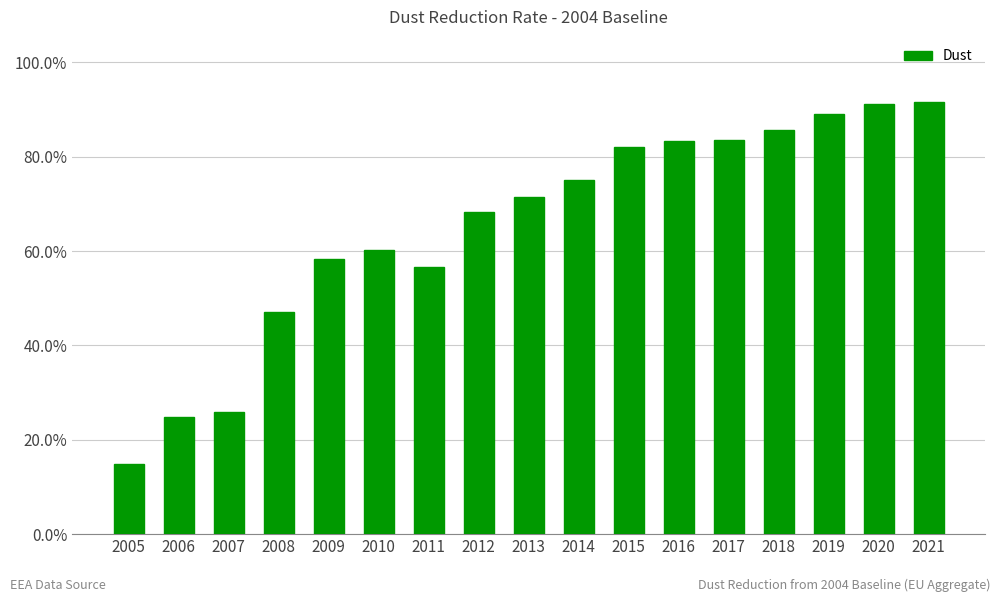

Reading right to left, extract all data points from this chart.

0.9	0.9	0.9	0.9	0.8	0.8	0.8	0.8	0.7	0.7	0.6	0.6	0.6	0.5	0.3	0.2	0.1